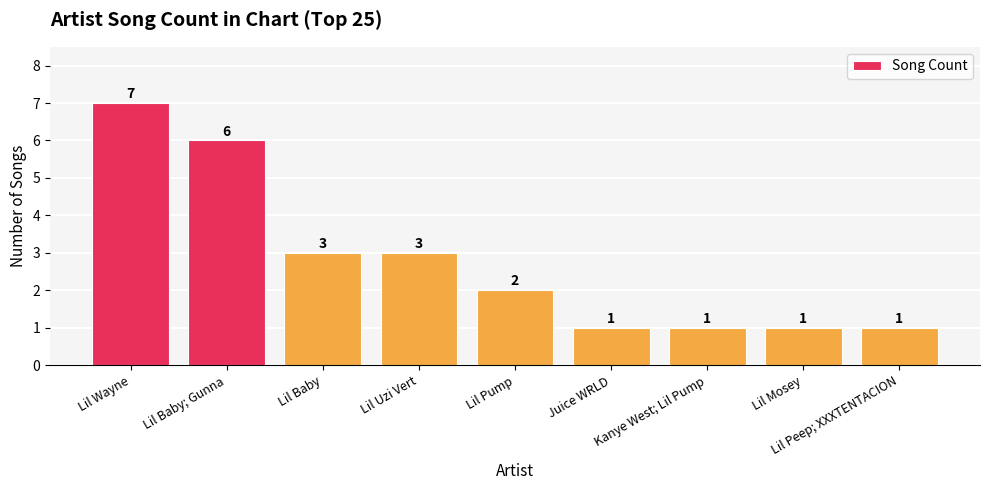

What is the maximum value shown in the chart?

7